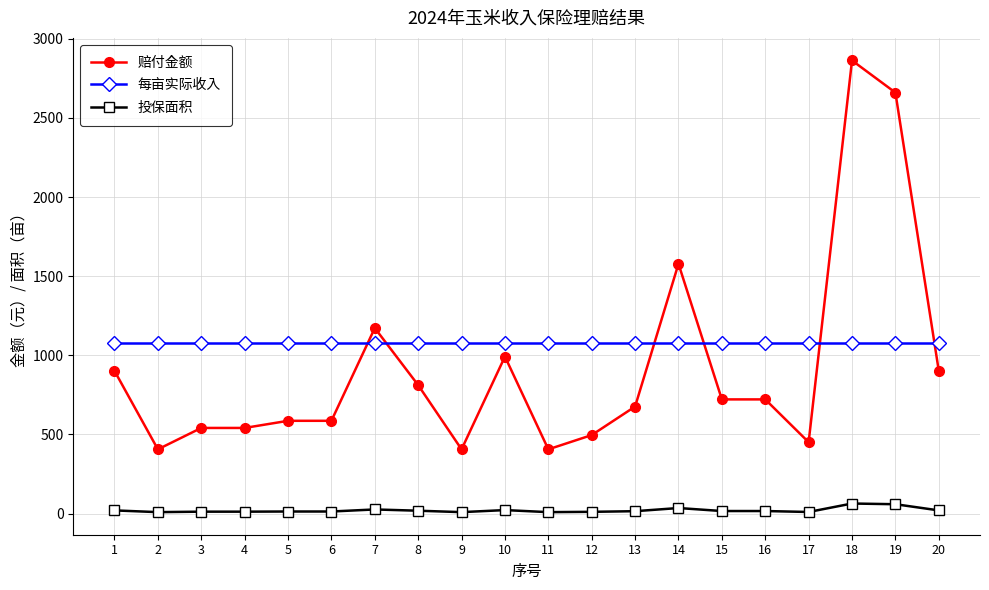

What is the greatest value displayed?

2863.2